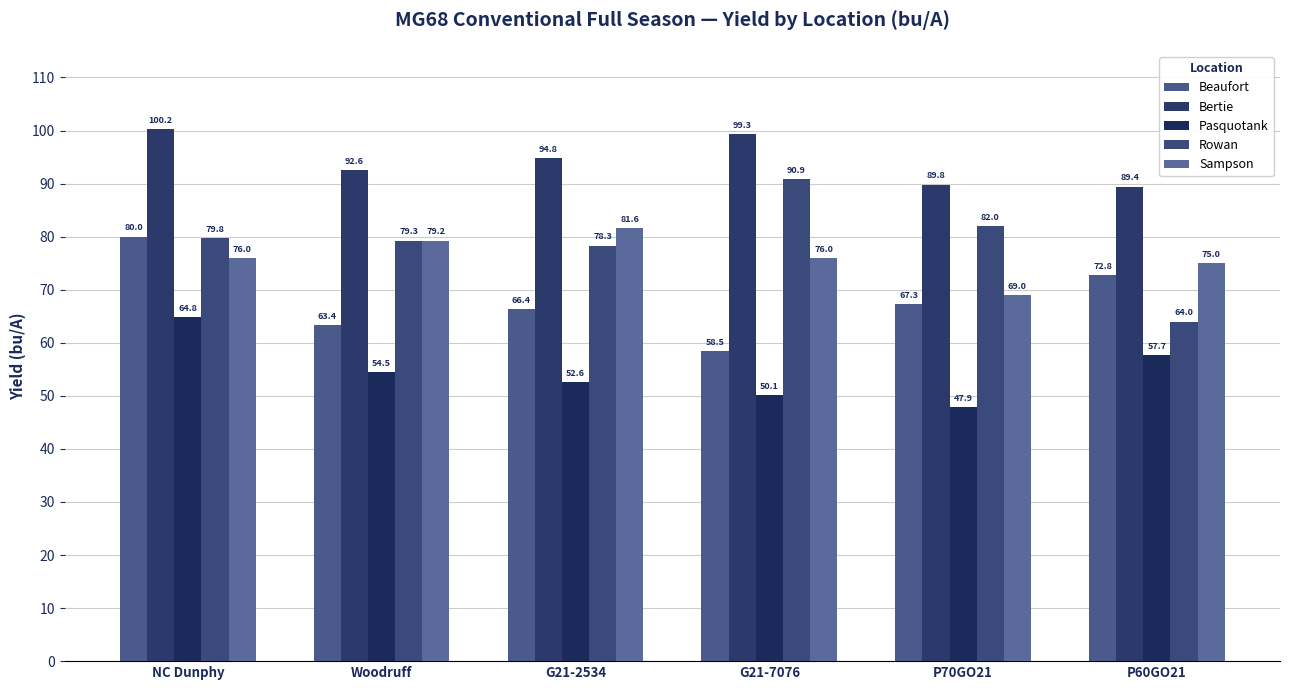

Reading right to left, extract all data points from this chart.

Beaufort: 72.8	67.3	58.5	66.4	63.4	80.0
Bertie: 89.4	89.8	99.3	94.8	92.6	100.2
Pasquotank: 57.7	47.9	50.1	52.6	54.5	64.8
Rowan: 64.0	82.0	90.9	78.3	79.3	79.8
Sampson: 75.0	69.0	76.0	81.6	79.2	76.0